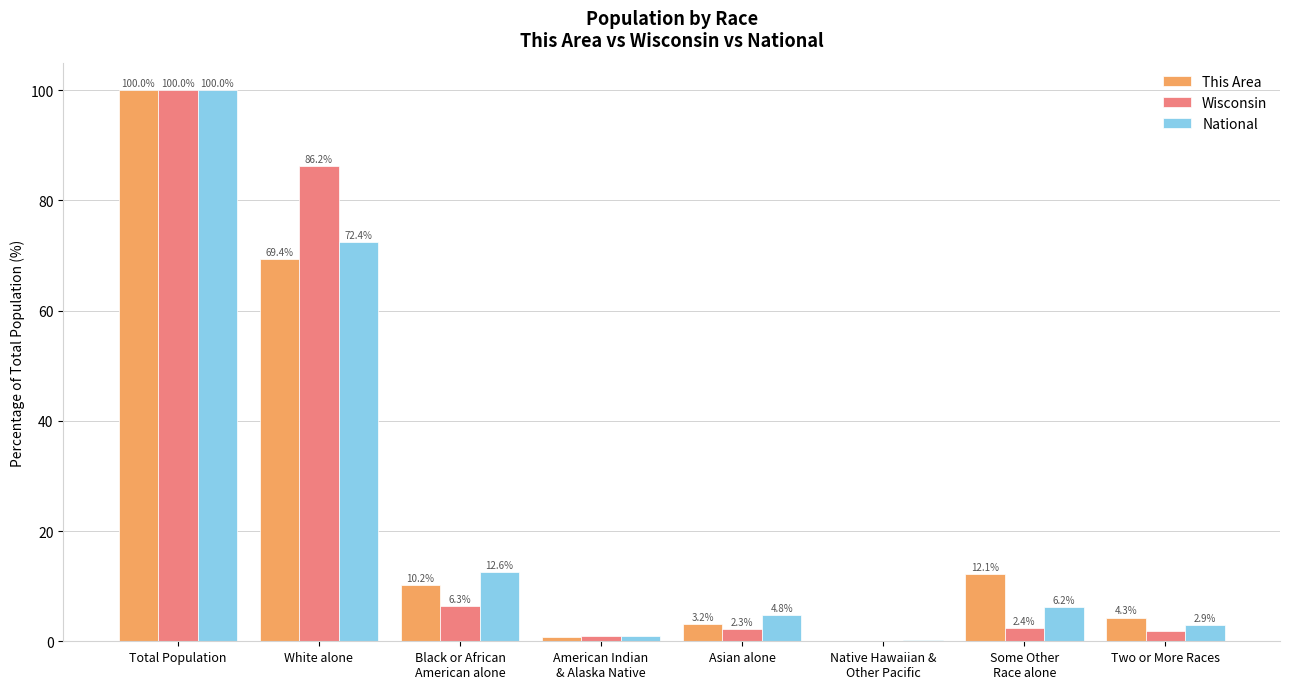

What is the sum of all Wisconsin values?

200.0